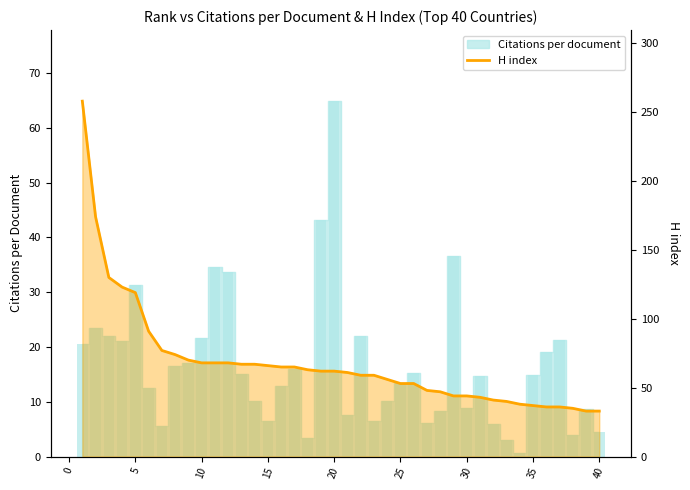

How many bars are there in total?

40